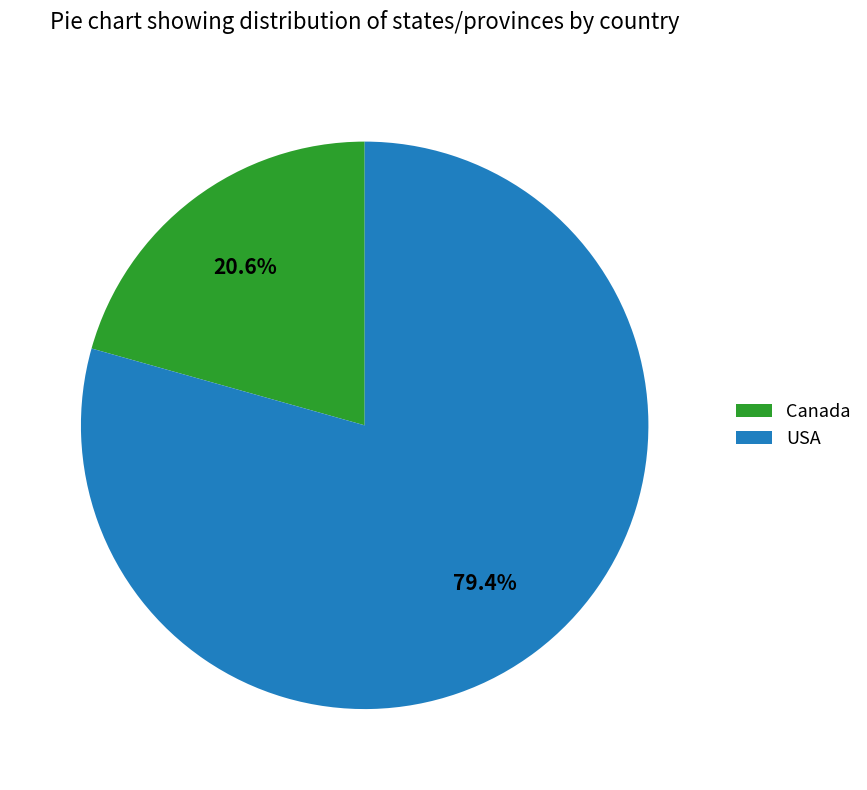

Count the number of slices in the pie.

2